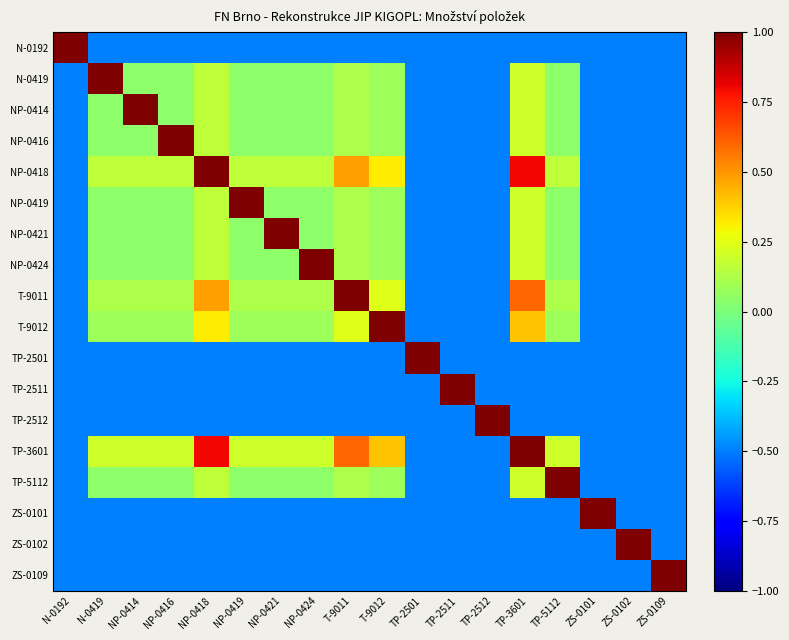

Reading left to right, extract all data points from this chart.

N-0192: N-0192=1.0	N-0419=-0.5	NP-0414=-0.5	NP-0416=-0.5	NP-0418=-0.5	NP-0419=-0.5	NP-0421=-0.5	NP-0424=-0.5	T-9011=-0.5	T-9012=-0.5	TP-2501=-0.5	TP-2511=-0.5	TP-2512=-0.5	TP-3601=-0.5	TP-5112=-0.5	ZS-0101=-0.5	ZS-0102=-0.5	ZS-0109=-0.5
N-0419: N-0192=-0.5	N-0419=1.0	NP-0414=0.0	NP-0416=0.0	NP-0418=0.2	NP-0419=0.0	NP-0421=0.0	NP-0424=0.0	T-9011=0.1	T-9012=0.1	TP-2501=-0.5	TP-2511=-0.5	TP-2512=-0.5	TP-3601=0.2	TP-5112=0.0	ZS-0101=-0.5	ZS-0102=-0.5	ZS-0109=-0.5
NP-0414: N-0192=-0.5	N-0419=0.0	NP-0414=1.0	NP-0416=0.0	NP-0418=0.2	NP-0419=0.0	NP-0421=0.0	NP-0424=0.0	T-9011=0.1	T-9012=0.1	TP-2501=-0.5	TP-2511=-0.5	TP-2512=-0.5	TP-3601=0.2	TP-5112=0.0	ZS-0101=-0.5	ZS-0102=-0.5	ZS-0109=-0.5
NP-0416: N-0192=-0.5	N-0419=0.0	NP-0414=0.0	NP-0416=1.0	NP-0418=0.2	NP-0419=0.0	NP-0421=0.0	NP-0424=0.0	T-9011=0.1	T-9012=0.1	TP-2501=-0.5	TP-2511=-0.5	TP-2512=-0.5	TP-3601=0.2	TP-5112=0.0	ZS-0101=-0.5	ZS-0102=-0.5	ZS-0109=-0.5
NP-0418: N-0192=-0.5	N-0419=0.2	NP-0414=0.2	NP-0416=0.2	NP-0418=1.0	NP-0419=0.2	NP-0421=0.2	NP-0424=0.2	T-9011=0.5	T-9012=0.3	TP-2501=-0.5	TP-2511=-0.5	TP-2512=-0.5	TP-3601=0.8	TP-5112=0.2	ZS-0101=-0.5	ZS-0102=-0.5	ZS-0109=-0.5
NP-0419: N-0192=-0.5	N-0419=0.0	NP-0414=0.0	NP-0416=0.0	NP-0418=0.2	NP-0419=1.0	NP-0421=0.0	NP-0424=0.0	T-9011=0.1	T-9012=0.1	TP-2501=-0.5	TP-2511=-0.5	TP-2512=-0.5	TP-3601=0.2	TP-5112=0.0	ZS-0101=-0.5	ZS-0102=-0.5	ZS-0109=-0.5
NP-0421: N-0192=-0.5	N-0419=0.0	NP-0414=0.0	NP-0416=0.0	NP-0418=0.2	NP-0419=0.0	NP-0421=1.0	NP-0424=0.0	T-9011=0.1	T-9012=0.1	TP-2501=-0.5	TP-2511=-0.5	TP-2512=-0.5	TP-3601=0.2	TP-5112=0.0	ZS-0101=-0.5	ZS-0102=-0.5	ZS-0109=-0.5
NP-0424: N-0192=-0.5	N-0419=0.0	NP-0414=0.0	NP-0416=0.0	NP-0418=0.2	NP-0419=0.0	NP-0421=0.0	NP-0424=1.0	T-9011=0.1	T-9012=0.1	TP-2501=-0.5	TP-2511=-0.5	TP-2512=-0.5	TP-3601=0.2	TP-5112=0.0	ZS-0101=-0.5	ZS-0102=-0.5	ZS-0109=-0.5
T-9011: N-0192=-0.5	N-0419=0.1	NP-0414=0.1	NP-0416=0.1	NP-0418=0.5	NP-0419=0.1	NP-0421=0.1	NP-0424=0.1	T-9011=1.0	T-9012=0.2	TP-2501=-0.5	TP-2511=-0.5	TP-2512=-0.5	TP-3601=0.6	TP-5112=0.1	ZS-0101=-0.5	ZS-0102=-0.5	ZS-0109=-0.5
T-9012: N-0192=-0.5	N-0419=0.1	NP-0414=0.1	NP-0416=0.1	NP-0418=0.3	NP-0419=0.1	NP-0421=0.1	NP-0424=0.1	T-9011=0.2	T-9012=1.0	TP-2501=-0.5	TP-2511=-0.5	TP-2512=-0.5	TP-3601=0.4	TP-5112=0.1	ZS-0101=-0.5	ZS-0102=-0.5	ZS-0109=-0.5
TP-2501: N-0192=-0.5	N-0419=-0.5	NP-0414=-0.5	NP-0416=-0.5	NP-0418=-0.5	NP-0419=-0.5	NP-0421=-0.5	NP-0424=-0.5	T-9011=-0.5	T-9012=-0.5	TP-2501=1.0	TP-2511=-0.5	TP-2512=-0.5	TP-3601=-0.5	TP-5112=-0.5	ZS-0101=-0.5	ZS-0102=-0.5	ZS-0109=-0.5
TP-2511: N-0192=-0.5	N-0419=-0.5	NP-0414=-0.5	NP-0416=-0.5	NP-0418=-0.5	NP-0419=-0.5	NP-0421=-0.5	NP-0424=-0.5	T-9011=-0.5	T-9012=-0.5	TP-2501=-0.5	TP-2511=1.0	TP-2512=-0.5	TP-3601=-0.5	TP-5112=-0.5	ZS-0101=-0.5	ZS-0102=-0.5	ZS-0109=-0.5
TP-2512: N-0192=-0.5	N-0419=-0.5	NP-0414=-0.5	NP-0416=-0.5	NP-0418=-0.5	NP-0419=-0.5	NP-0421=-0.5	NP-0424=-0.5	T-9011=-0.5	T-9012=-0.5	TP-2501=-0.5	TP-2511=-0.5	TP-2512=1.0	TP-3601=-0.5	TP-5112=-0.5	ZS-0101=-0.5	ZS-0102=-0.5	ZS-0109=-0.5
TP-3601: N-0192=-0.5	N-0419=0.2	NP-0414=0.2	NP-0416=0.2	NP-0418=0.8	NP-0419=0.2	NP-0421=0.2	NP-0424=0.2	T-9011=0.6	T-9012=0.4	TP-2501=-0.5	TP-2511=-0.5	TP-2512=-0.5	TP-3601=1.0	TP-5112=0.2	ZS-0101=-0.5	ZS-0102=-0.5	ZS-0109=-0.5
TP-5112: N-0192=-0.5	N-0419=0.0	NP-0414=0.0	NP-0416=0.0	NP-0418=0.2	NP-0419=0.0	NP-0421=0.0	NP-0424=0.0	T-9011=0.1	T-9012=0.1	TP-2501=-0.5	TP-2511=-0.5	TP-2512=-0.5	TP-3601=0.2	TP-5112=1.0	ZS-0101=-0.5	ZS-0102=-0.5	ZS-0109=-0.5
ZS-0101: N-0192=-0.5	N-0419=-0.5	NP-0414=-0.5	NP-0416=-0.5	NP-0418=-0.5	NP-0419=-0.5	NP-0421=-0.5	NP-0424=-0.5	T-9011=-0.5	T-9012=-0.5	TP-2501=-0.5	TP-2511=-0.5	TP-2512=-0.5	TP-3601=-0.5	TP-5112=-0.5	ZS-0101=1.0	ZS-0102=-0.5	ZS-0109=-0.5
ZS-0102: N-0192=-0.5	N-0419=-0.5	NP-0414=-0.5	NP-0416=-0.5	NP-0418=-0.5	NP-0419=-0.5	NP-0421=-0.5	NP-0424=-0.5	T-9011=-0.5	T-9012=-0.5	TP-2501=-0.5	TP-2511=-0.5	TP-2512=-0.5	TP-3601=-0.5	TP-5112=-0.5	ZS-0101=-0.5	ZS-0102=1.0	ZS-0109=-0.5
ZS-0109: N-0192=-0.5	N-0419=-0.5	NP-0414=-0.5	NP-0416=-0.5	NP-0418=-0.5	NP-0419=-0.5	NP-0421=-0.5	NP-0424=-0.5	T-9011=-0.5	T-9012=-0.5	TP-2501=-0.5	TP-2511=-0.5	TP-2512=-0.5	TP-3601=-0.5	TP-5112=-0.5	ZS-0101=-0.5	ZS-0102=-0.5	ZS-0109=1.0